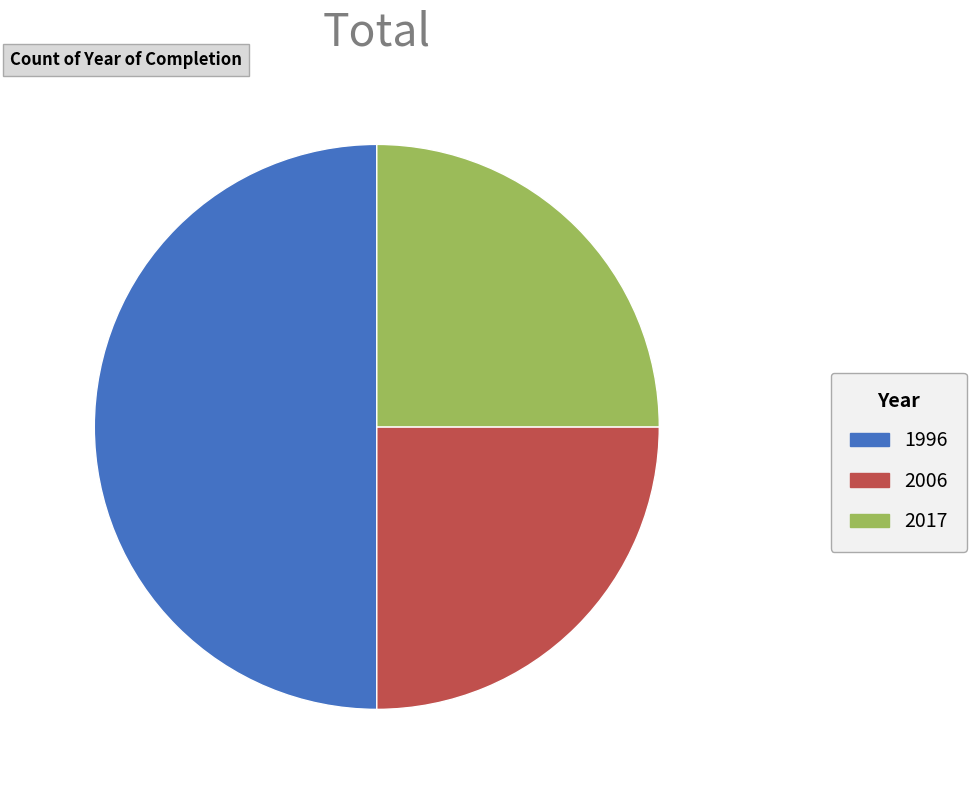

True or false: 2017 accounts for 36% of the total.

False